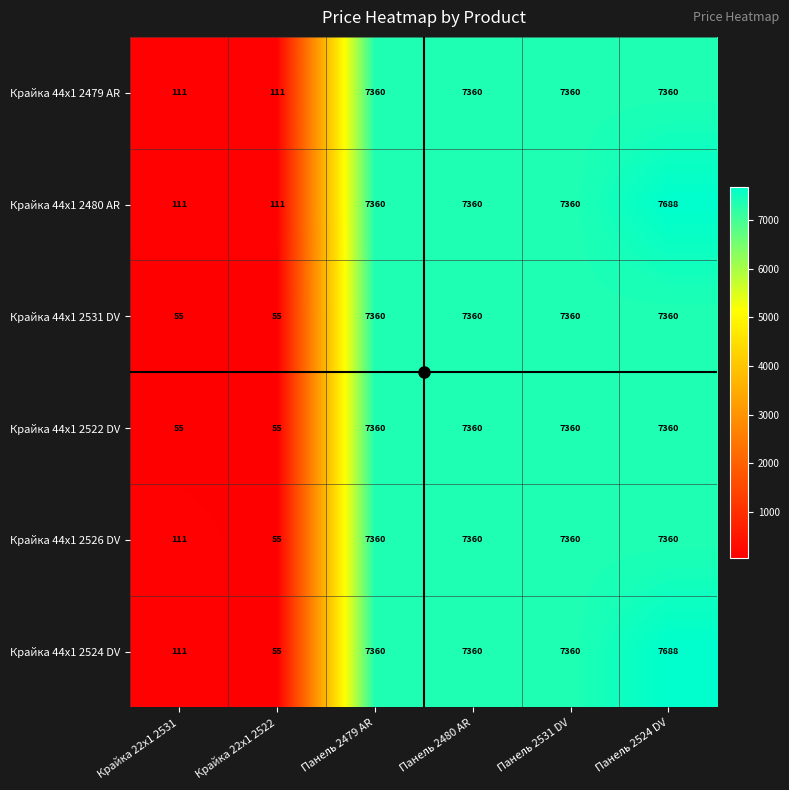

Count the number of categories in the chart.

6